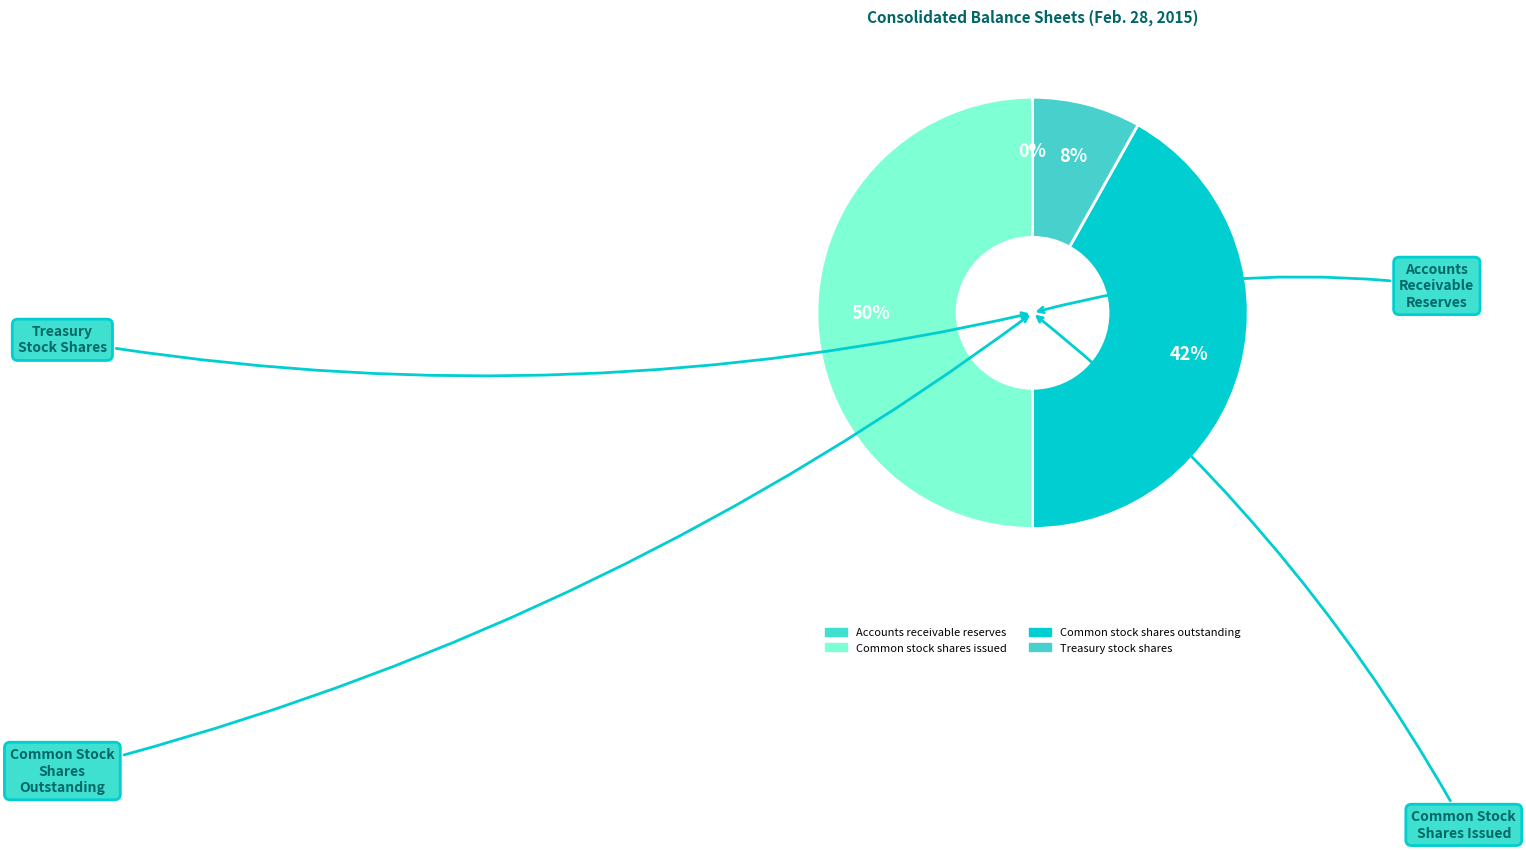

To the nearest percent, what is the average slice percentage?

25%